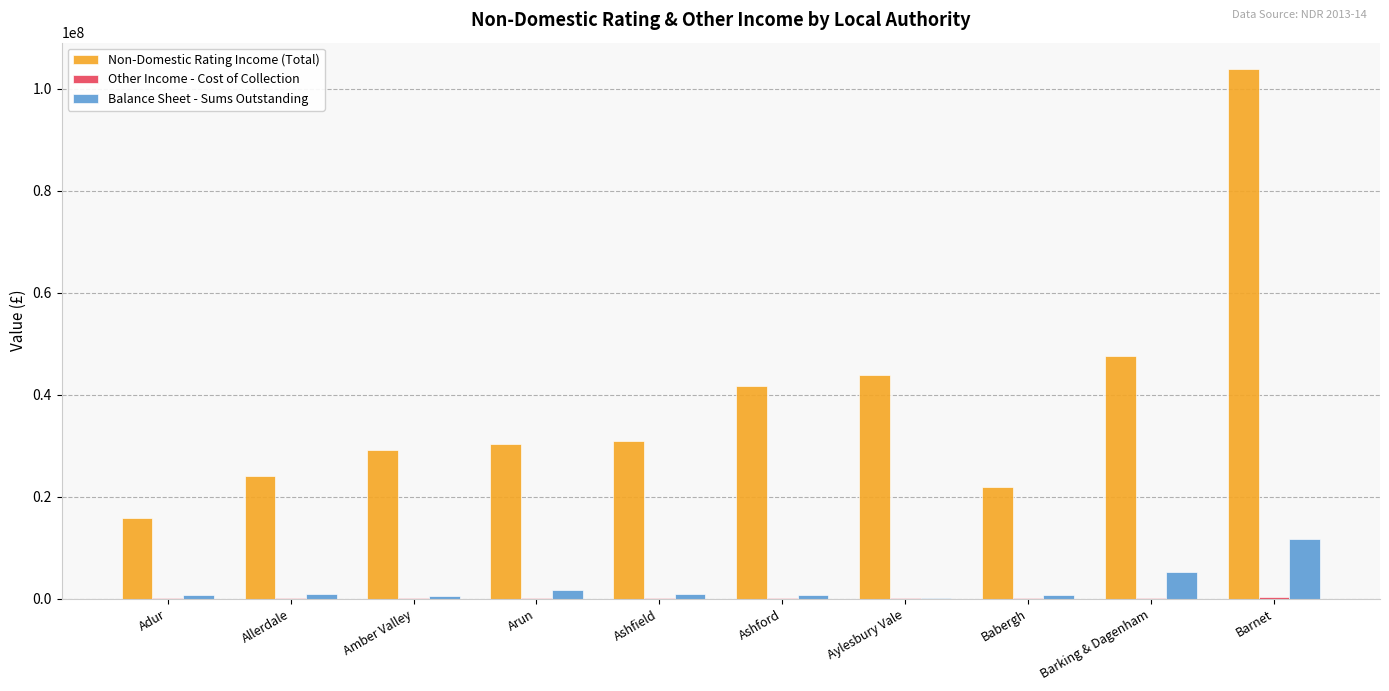

What is the difference between the Non-Domestic Rating Income (Total) values at Arun and Barnet?

73427330